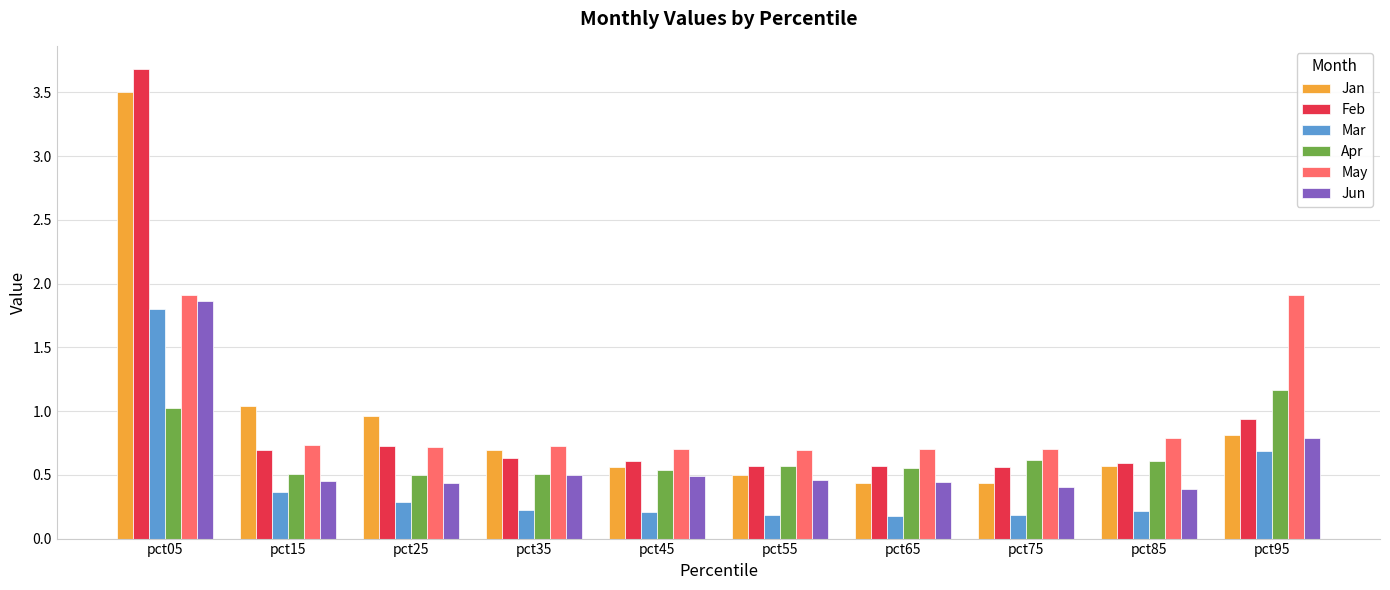

What is the highest value of the Jan series?

3.5